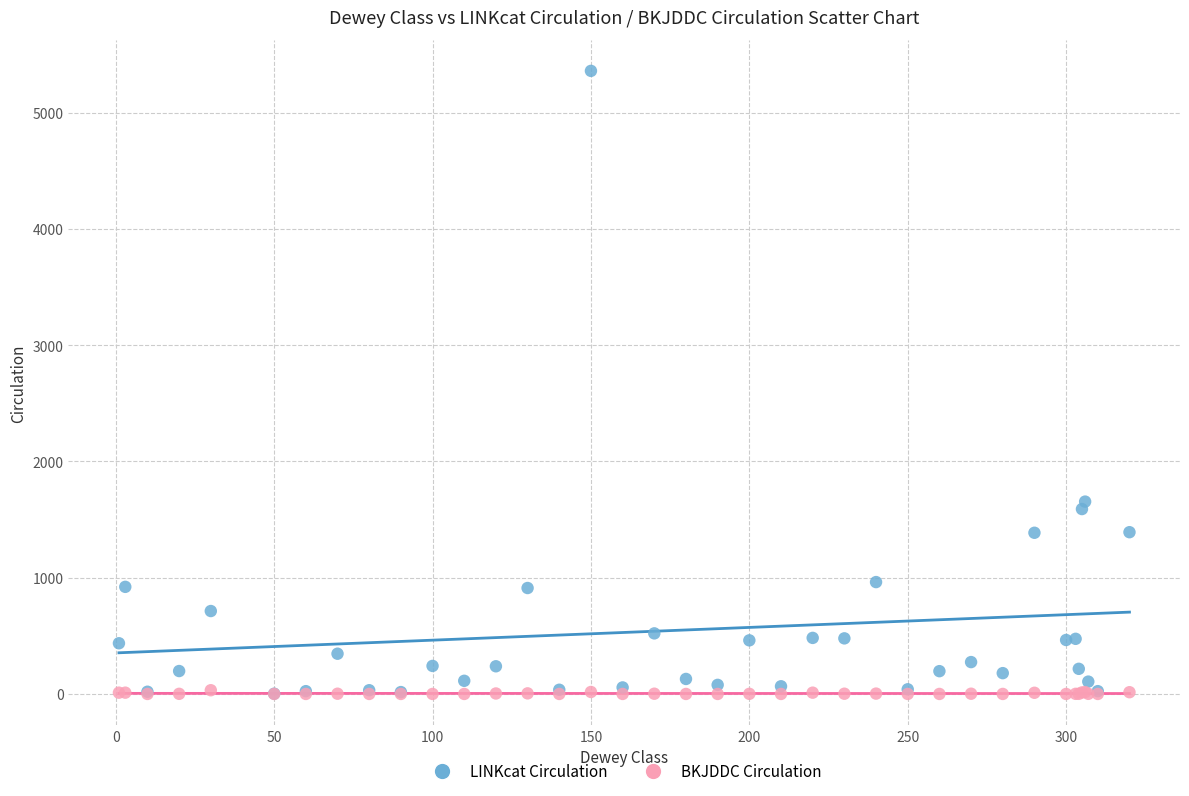

Across all series, what Y value is closest to 2679?

1654